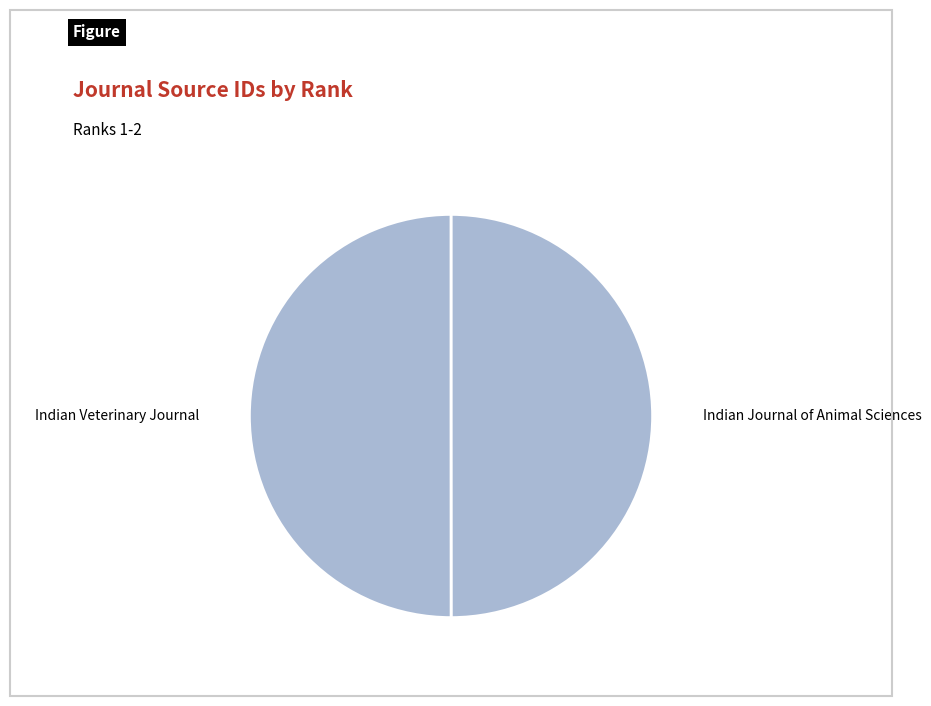

Approximately how many times larger is the value at Indian Veterinary Journal compared to Indian Journal of Animal Sciences?

1.0